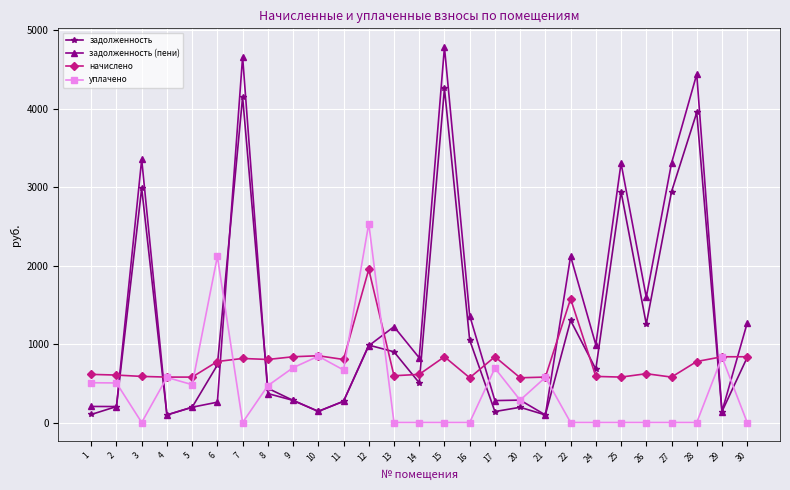

What is the sum of all уплачено values?

11789.7